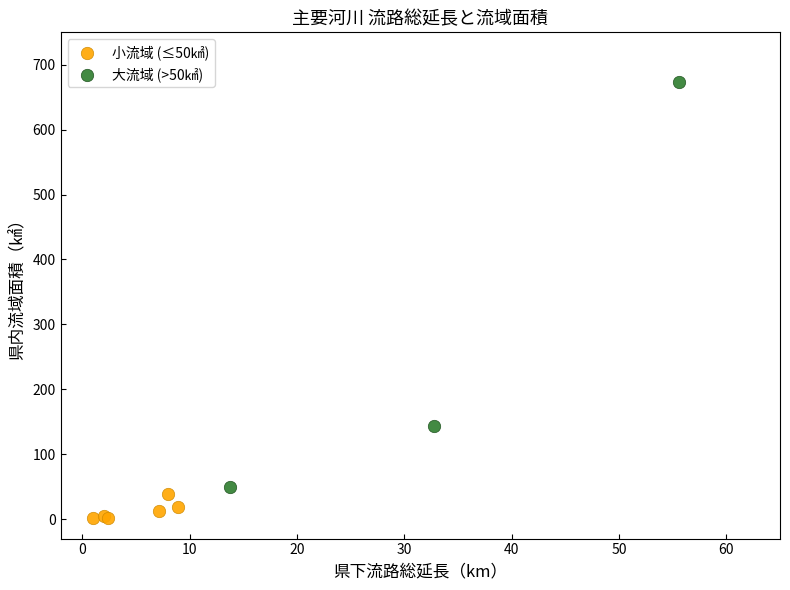

Which series has the widest spread of Y values?

大流域 (>50㎢)